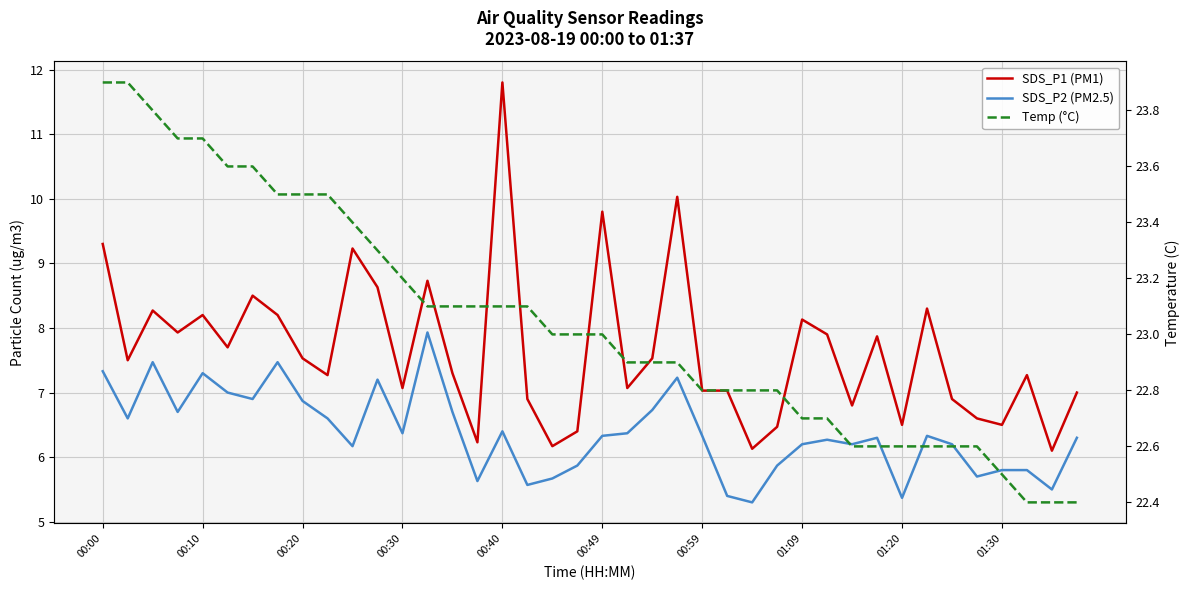

True or false: SDS_P1 (PM1) and Temp (°C) intersect in this chart.

False